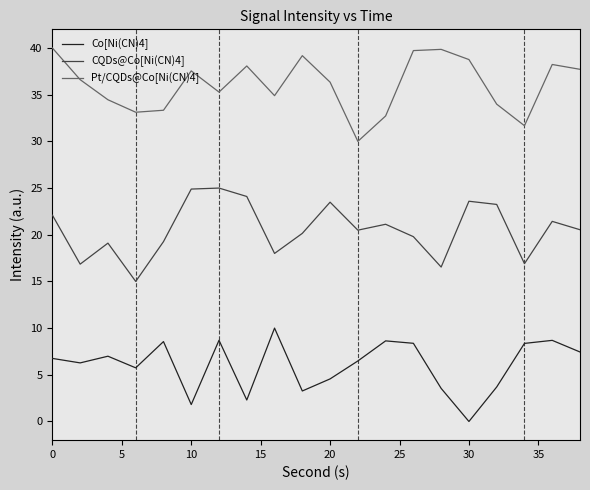

Rank the series by their average value, from lowest to highest.

Co[Ni(CN)4], CQDs@Co[Ni(CN)4], Pt/CQDs@Co[Ni(CN)4]